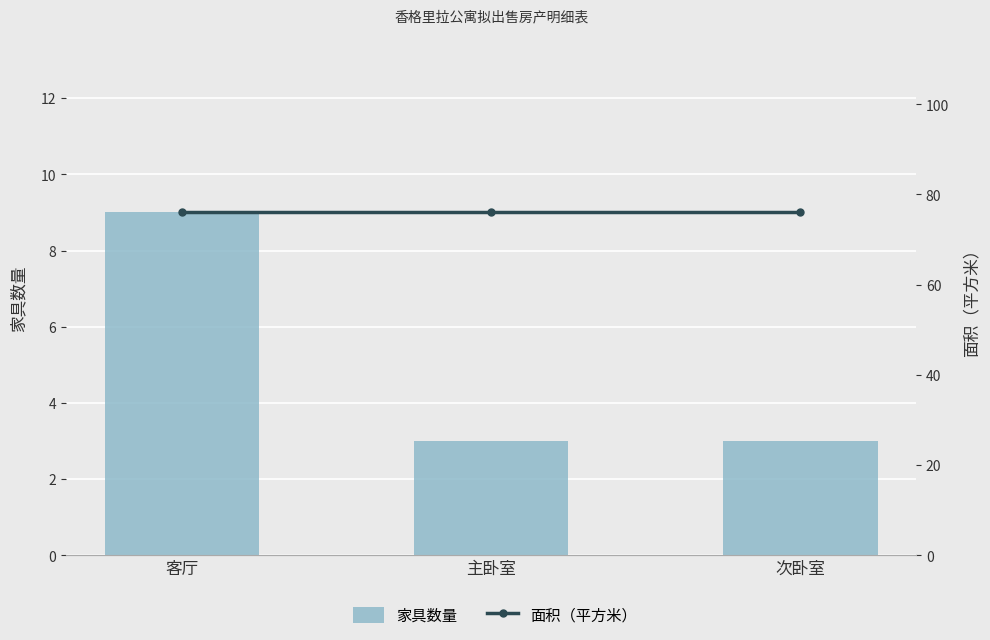

At how many categories does at least one series exceed 11?

3